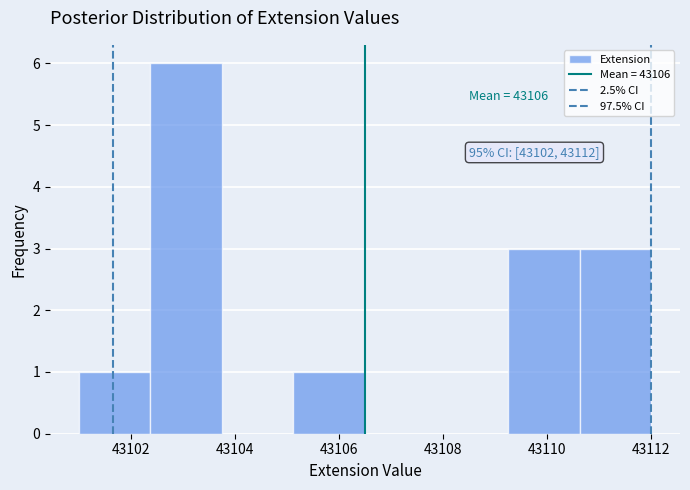

Over which range of the x-axis is the bar tallest?

43102.4 to 43103.8